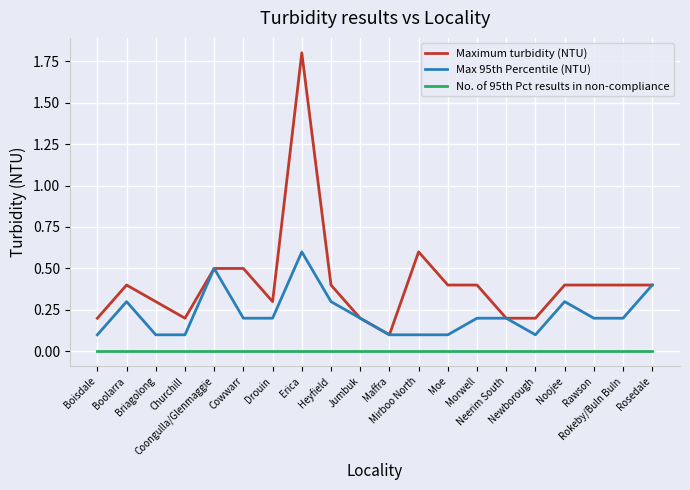

Is it true that No. of 95th Pct results in non-compliance equals 0.0 at Mirboo North?

True